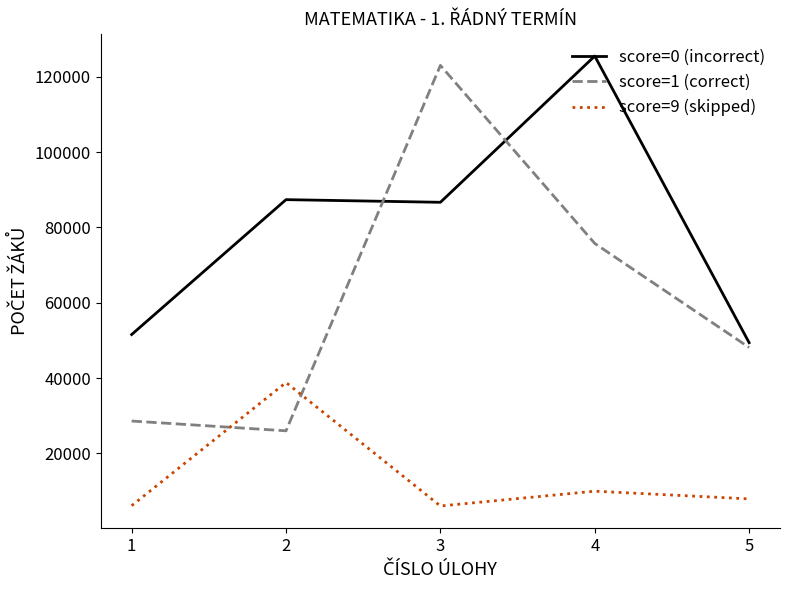

List the series in order of their overall mean, lowest first.

score=9 (skipped), score=1 (correct), score=0 (incorrect)